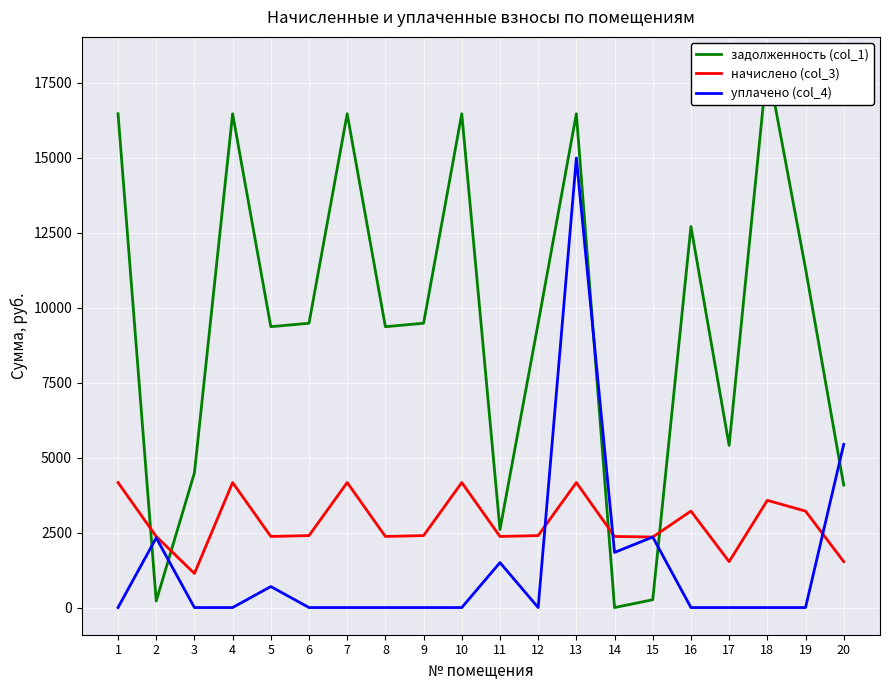

What is the difference between the задолженность (col_1) values at 1 and 16?

3763.2